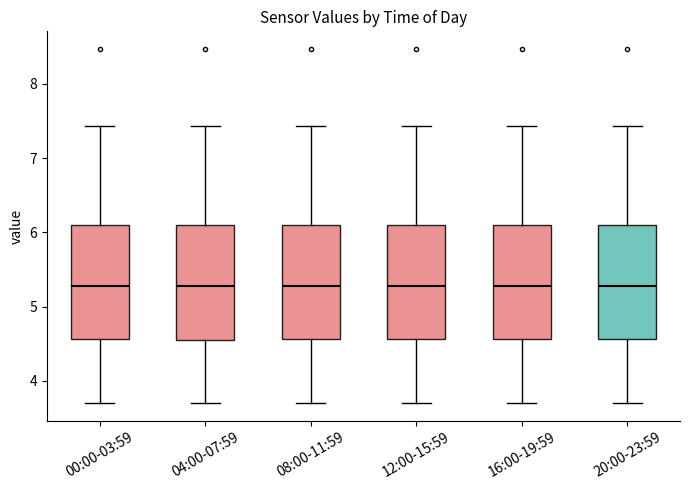

Reading left to right, read every box against the y-axis: the position of its median line, the range the box covers, and the ends of its whiskers. The values are not printed on the chart, so give them approximately, as read against the axis.

00:00-03:59: median 5.3, box 4.6 to 6.1, whiskers 3.7 to 7.4
04:00-07:59: median 5.3, box 4.5 to 6.1, whiskers 3.7 to 7.4
08:00-11:59: median 5.3, box 4.6 to 6.1, whiskers 3.7 to 7.4
12:00-15:59: median 5.3, box 4.6 to 6.1, whiskers 3.7 to 7.4
16:00-19:59: median 5.3, box 4.6 to 6.1, whiskers 3.7 to 7.4
20:00-23:59: median 5.3, box 4.6 to 6.1, whiskers 3.7 to 7.4